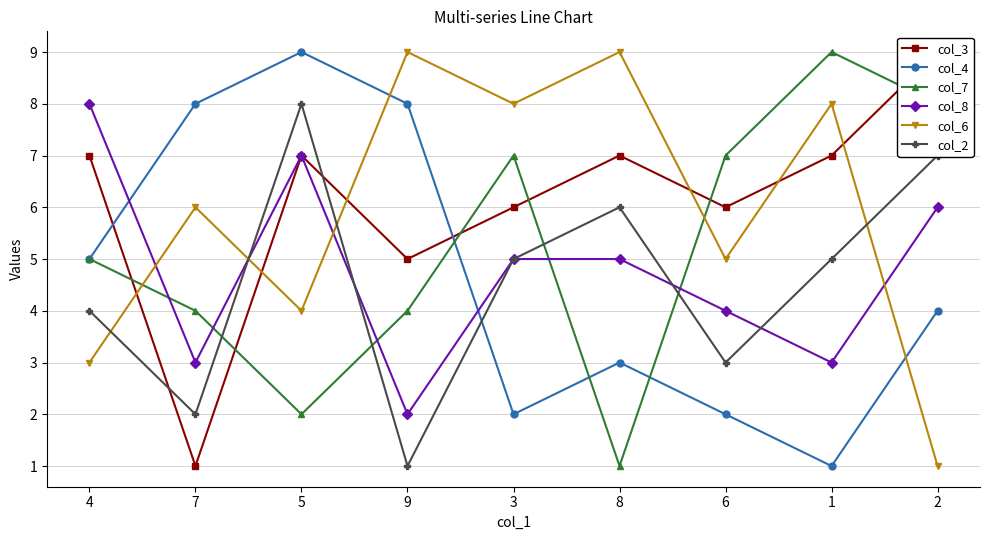

What is the difference between the second highest and minimum values in the col_3 series?

6